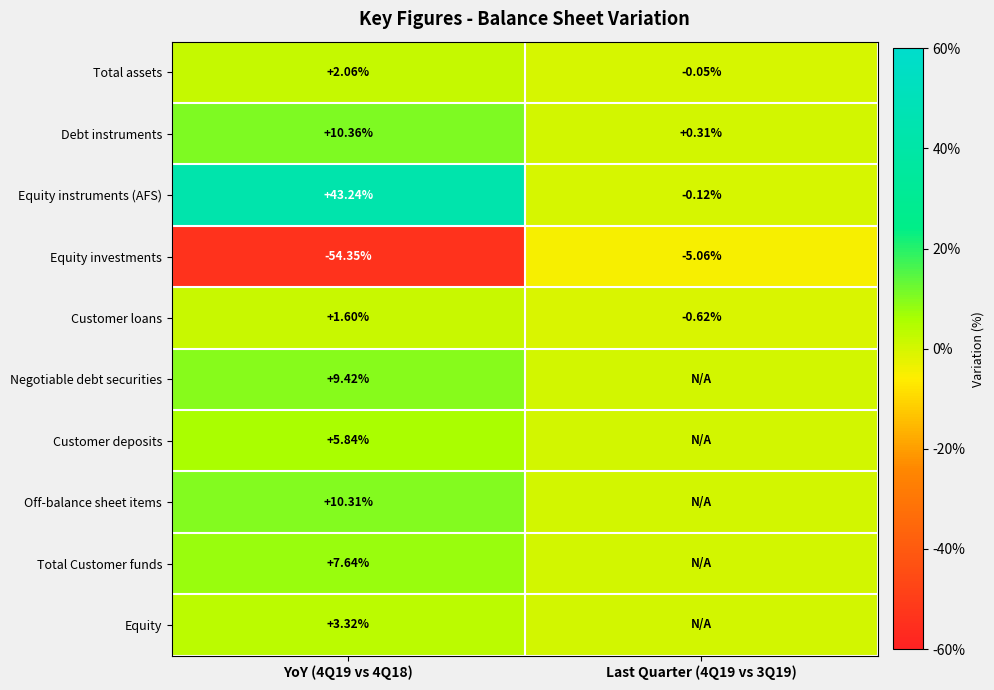

Between YoY (4Q19 vs 4Q18) and Last Quarter (4Q19 vs 3Q19), which is larger?

YoY (4Q19 vs 4Q18)